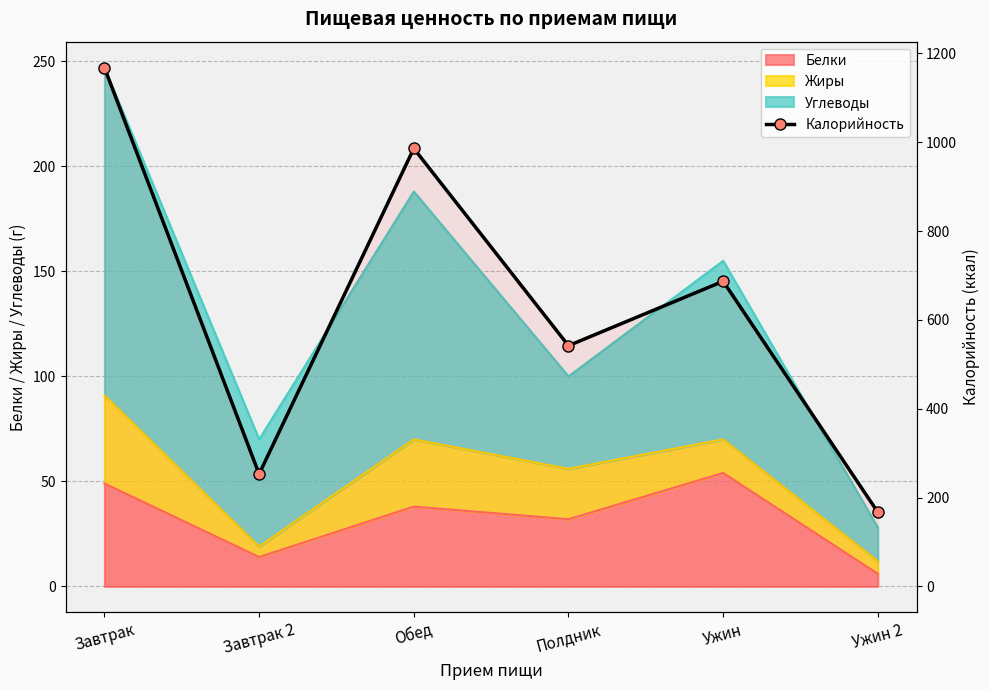

Where is the first local minimum?

Завтрак 2